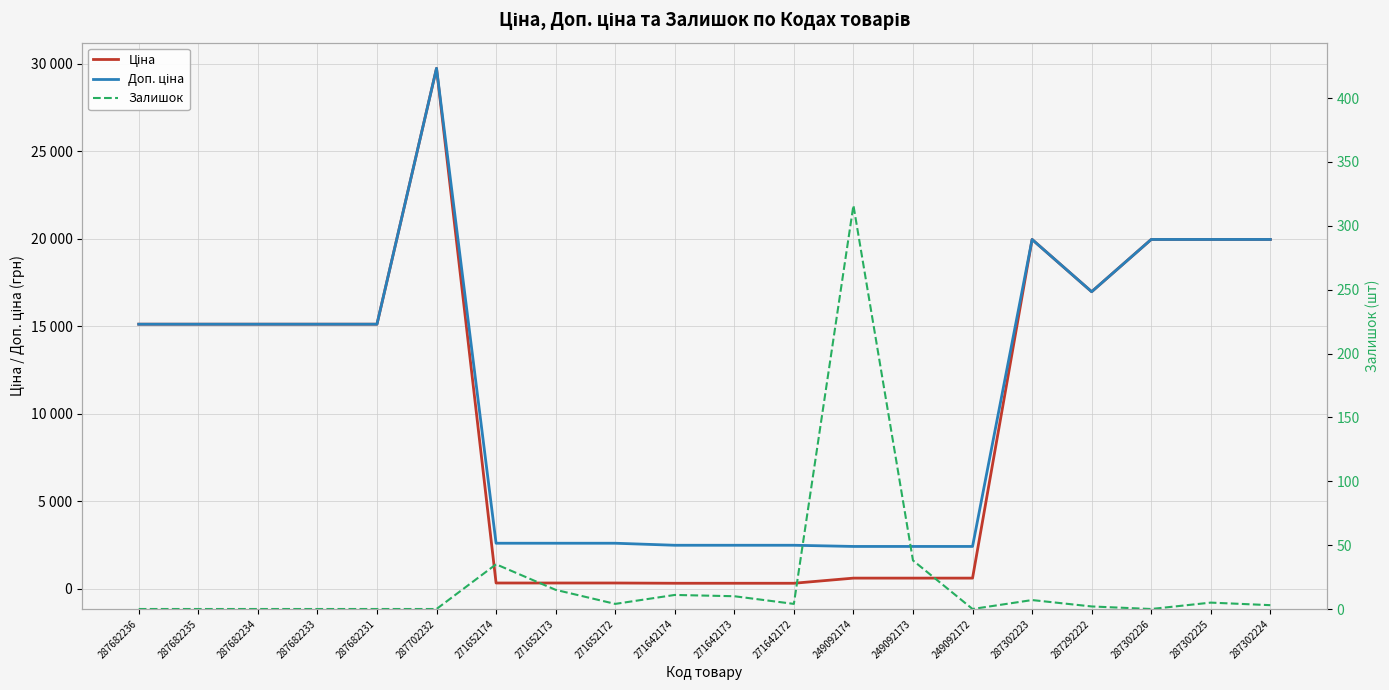

Reading left to right, what are all the values shown in this chart?

Ціна: 287682236=15120.0	287682235=15120.0	287682234=15120.0	287682233=15120.0	287682231=15120.0	287702232=29747.2	271652174=324.8	271652173=324.8	271652172=324.8	271642174=310.3	271642173=310.3	271642172=310.3	249092174=603.7	249092173=603.7	249092172=603.7	287302223=19964.2	287292222=16976.3	287302226=19964.2	287302225=19964.2	287302224=19964.2
Доп. ціна: 287682236=15120.0	287682235=15120.0	287682234=15120.0	287682233=15120.0	287682231=15120.0	287702232=29747.2	271652174=2598.3	271652173=2598.3	271652172=2598.3	271642174=2482.4	271642173=2482.4	271642172=2482.4	249092174=2414.8	249092173=2414.8	249092172=2414.8	287302223=19964.2	287292222=16976.3	287302226=19964.2	287302225=19964.2	287302224=19964.2
Залишок: 287682236=0.0	287682235=0.0	287682234=0.0	287682233=0.0	287682231=0.0	287702232=0.0	271652174=35.0	271652173=15.0	271652172=4.0	271642174=11.0	271642173=10.0	271642172=4.0	249092174=316.0	249092173=38.0	249092172=0.0	287302223=7.0	287292222=2.0	287302226=0.0	287302225=5.0	287302224=3.0